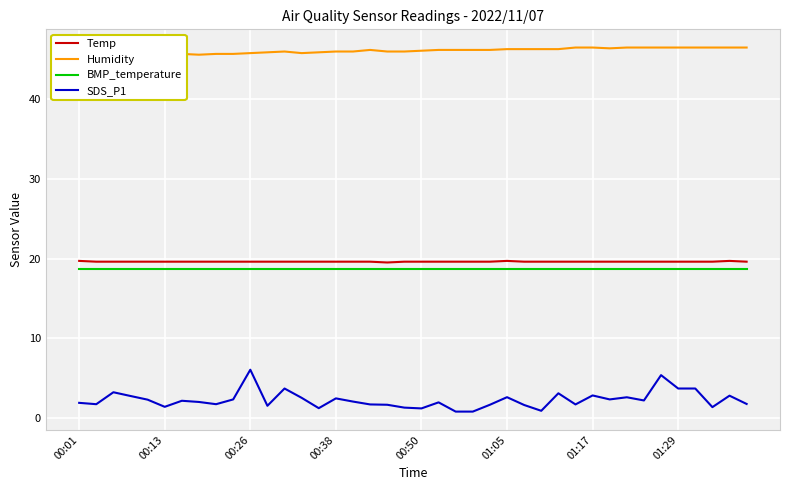

What position from the left is 18?

19